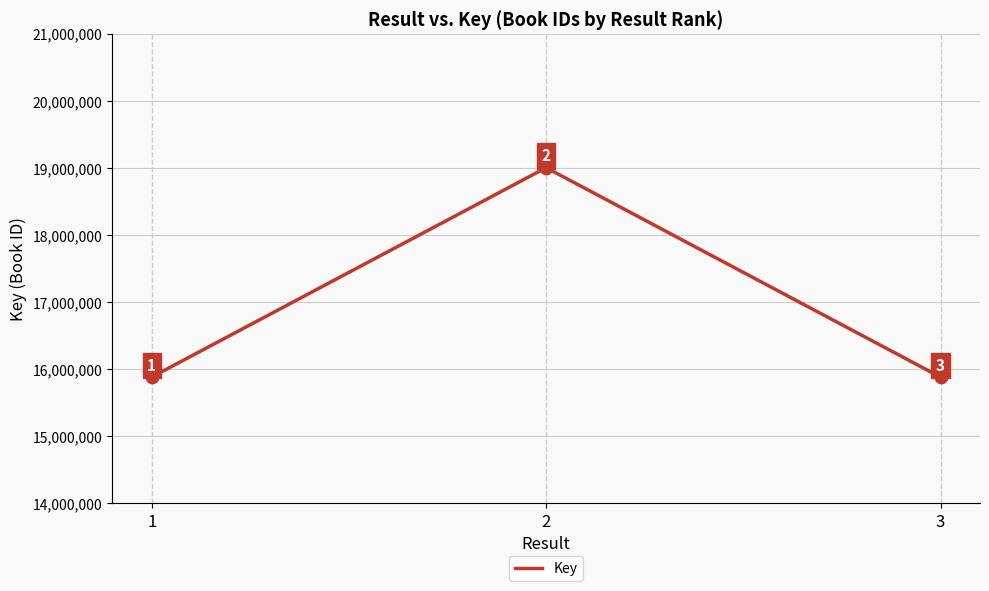

Which has a higher value, 3 or 1?

1